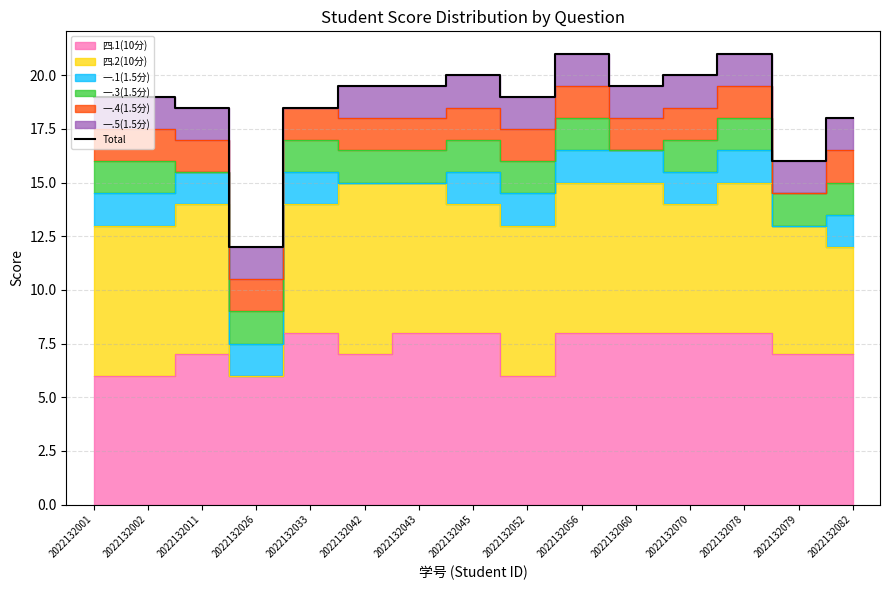

How many data points are less than 19?

5